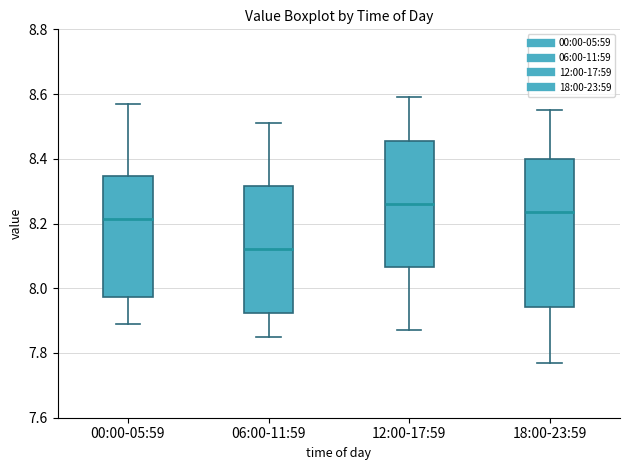

Reading left to right, transcribe this box plot: for each box, give where its median line is, the range the box spans, and where its two whiskers end, as read against the y-axis. The values are not printed on the chart, so give them approximately, as read against the axis.

00:00-05:59: median 8.22, box 7.98 to 8.34, whiskers 7.90 to 8.58
06:00-11:59: median 8.12, box 7.92 to 8.32, whiskers 7.86 to 8.52
12:00-17:59: median 8.26, box 8.06 to 8.46, whiskers 7.88 to 8.60
18:00-23:59: median 8.24, box 7.94 to 8.40, whiskers 7.78 to 8.56